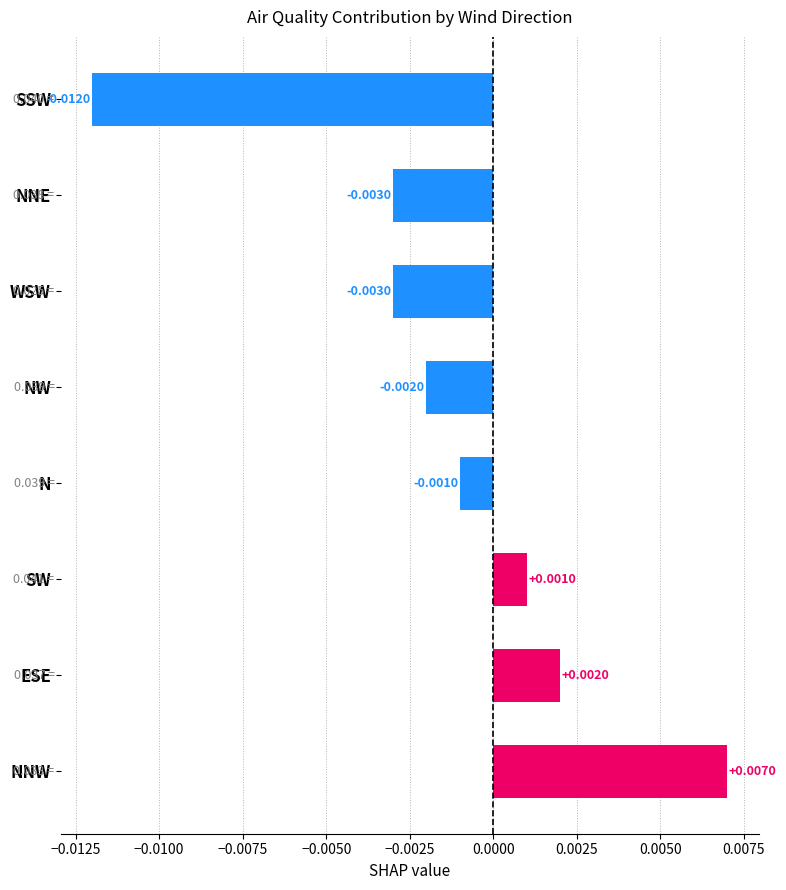

Between ESE and SW, which is larger?

ESE